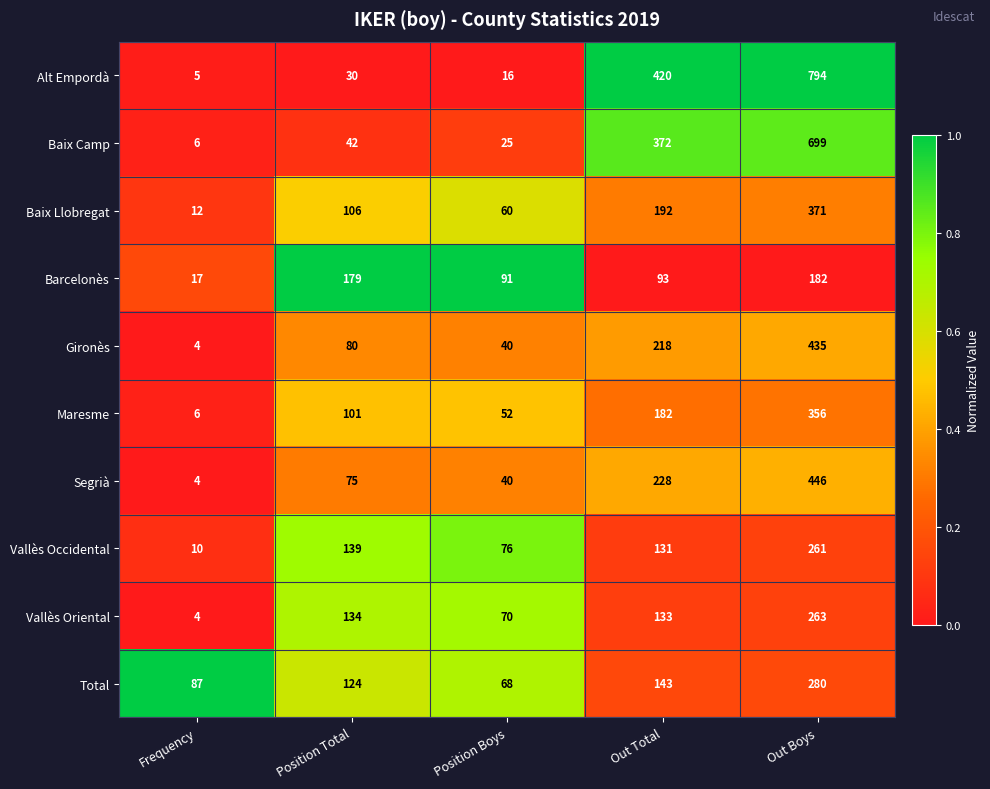

The Gironès series shows 80 at Position Total. True or false?

True